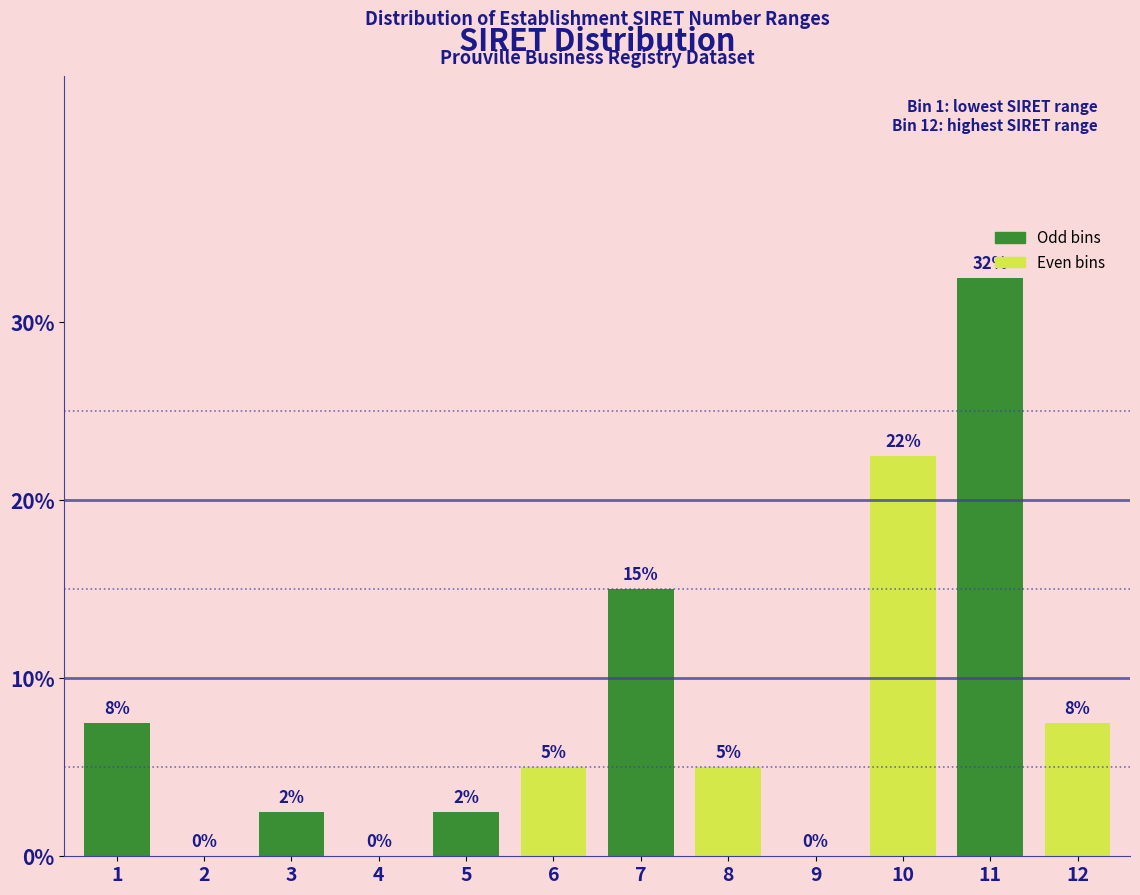

The chart shows a value of 15.3 at 10. True or false?

False